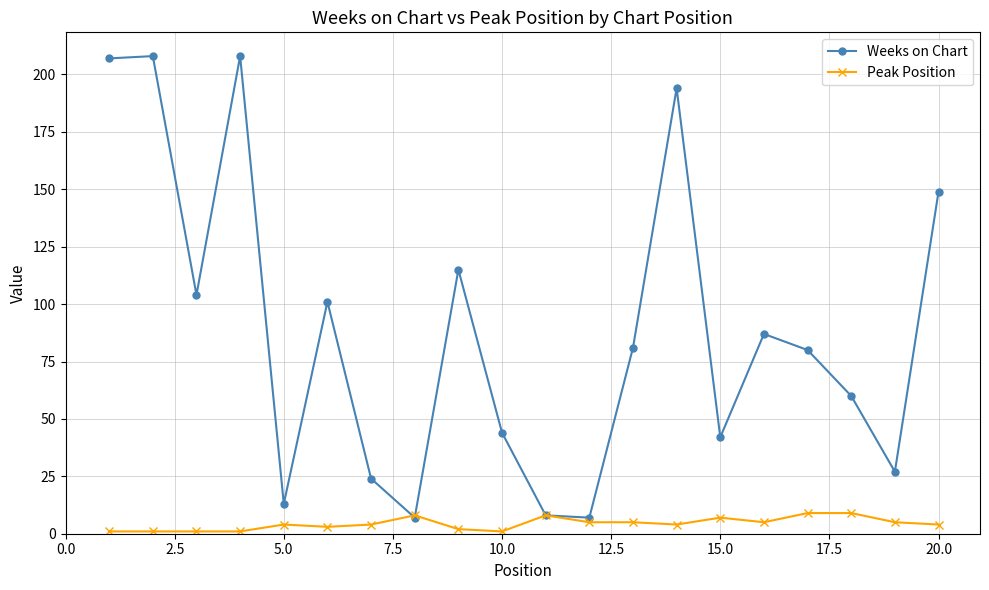

True or false: Weeks on Chart has more than 1 interior local peaks.

True